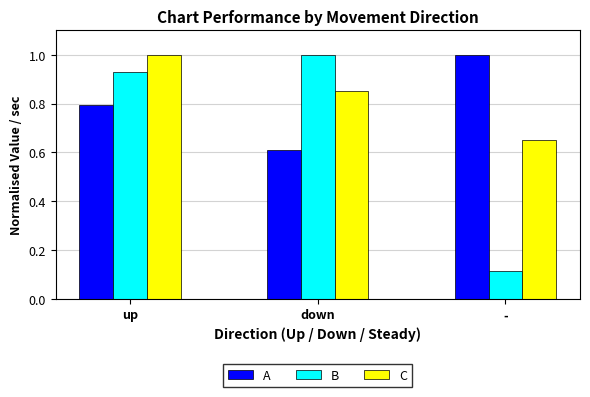

True or false: B has a value of 1.3 at up.

False